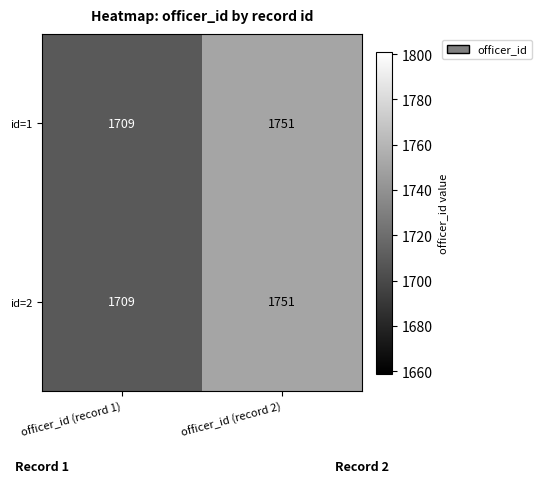

What is the greatest value displayed?

1751